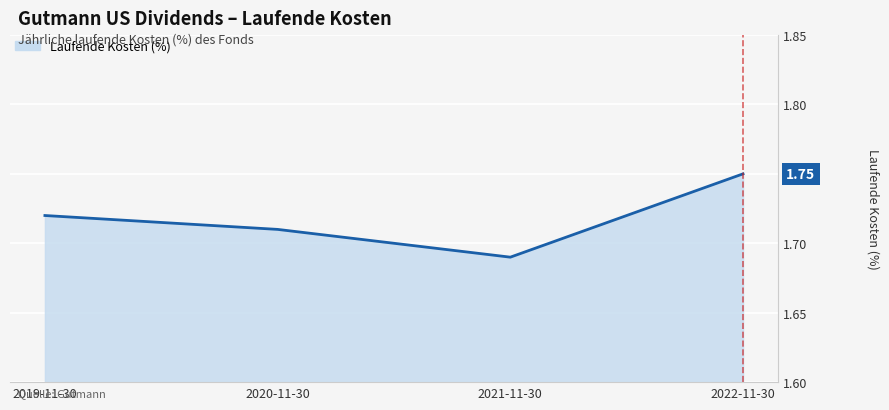

What position from the right is 2019-11-30?

4